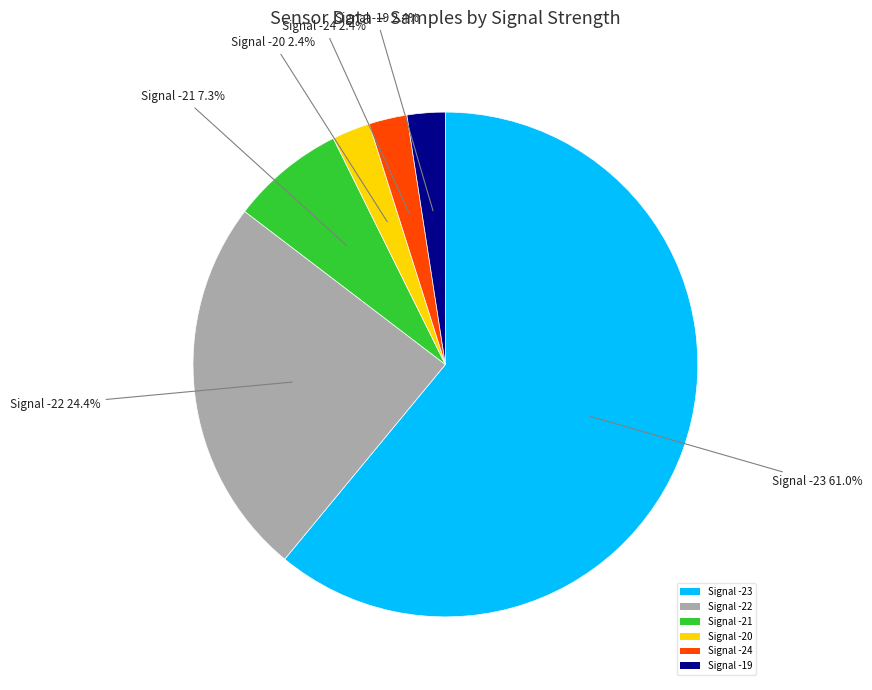

Which category accounts for the majority?

Signal -23